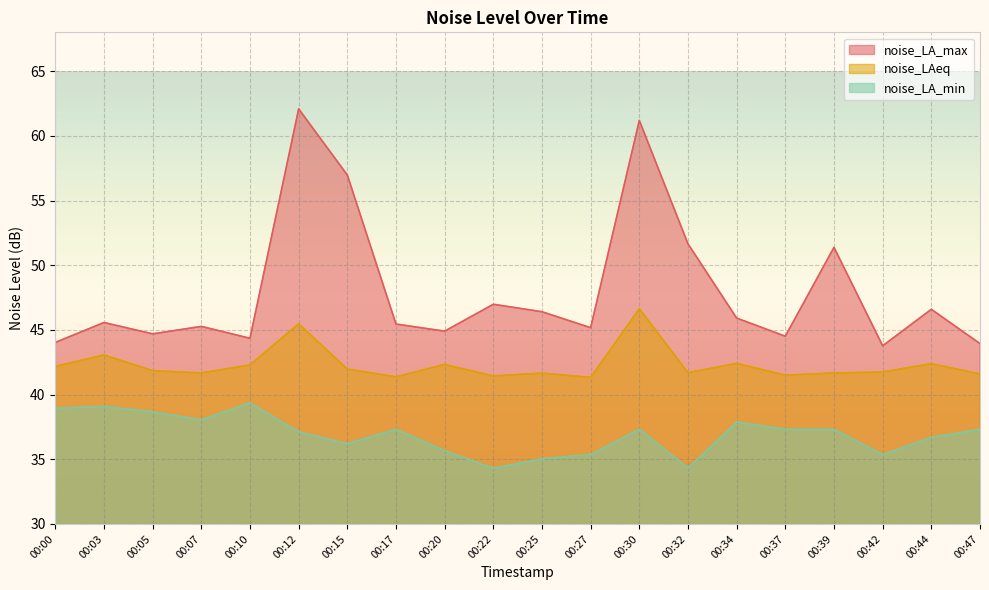

Rank the series by their average value, from lowest to highest.

noise_LA_min, noise_LAeq, noise_LA_max